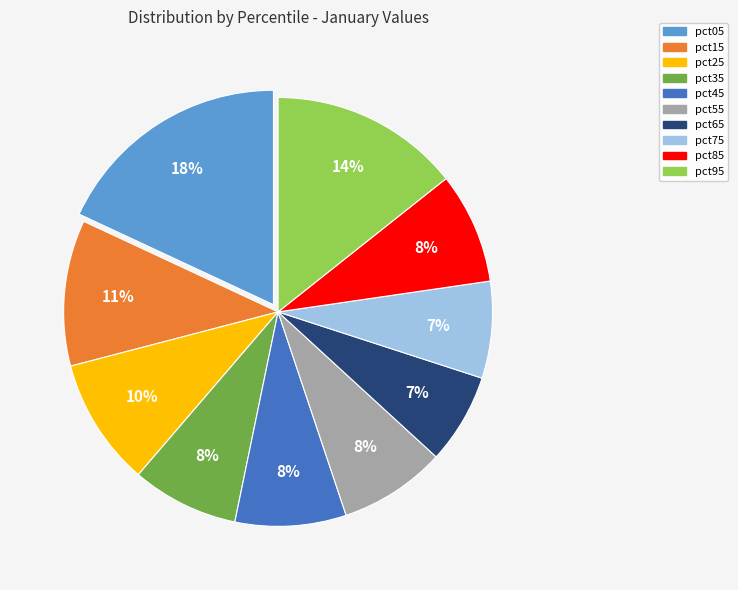

The pct55 slice represents 8% of the pie. True or false?

True